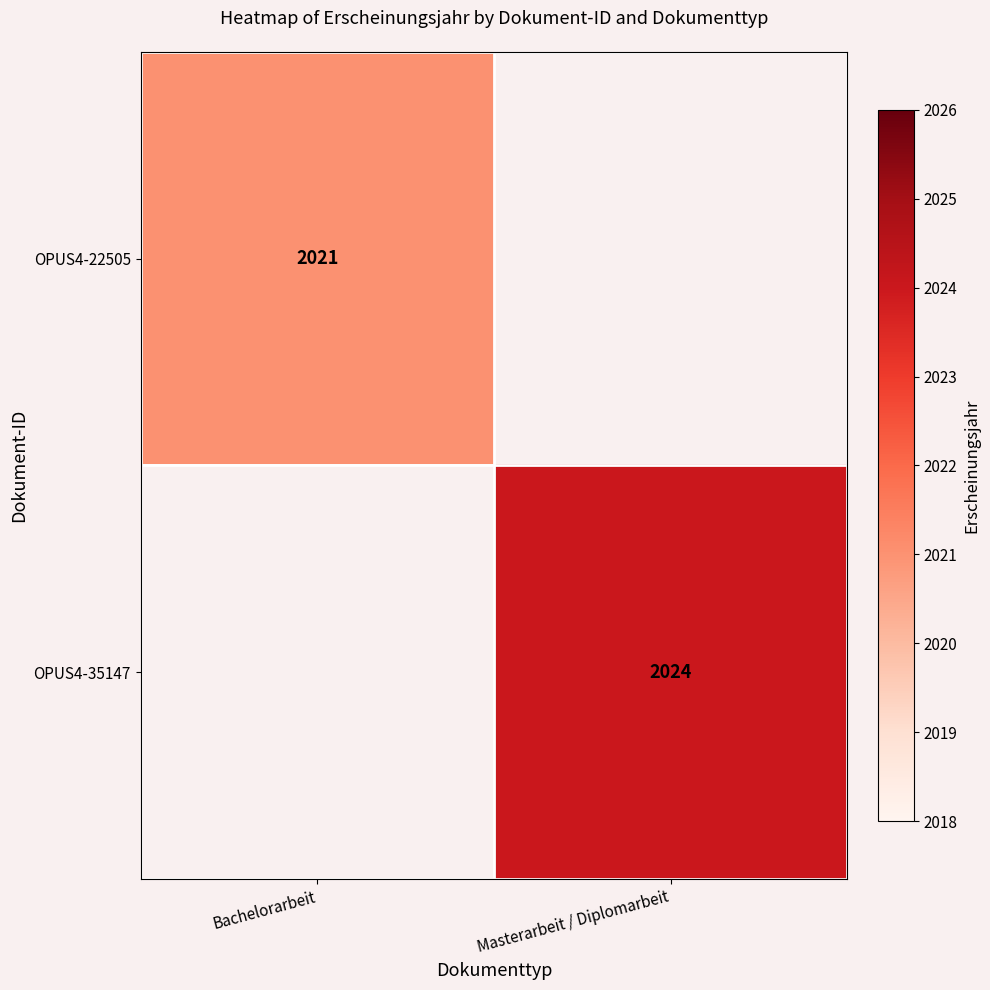

The value of OPUS4-22505 at Bachelorarbeit is 2021. True or false?

True